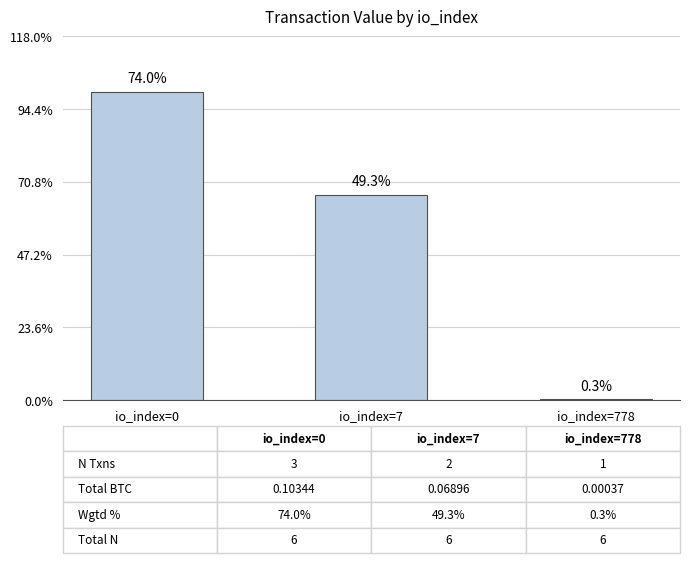

Does the chart contain any negative values?

No